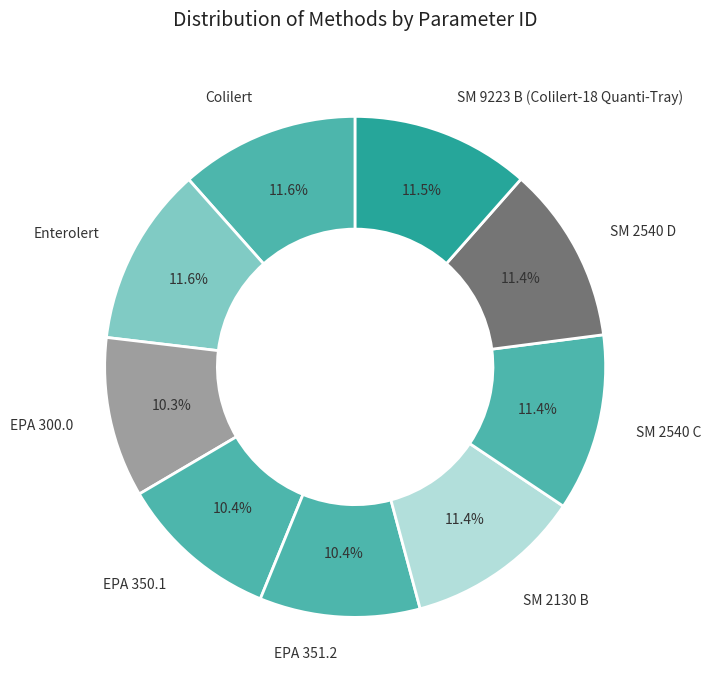

Does EPA 350.1 represent more than half of the total?

No